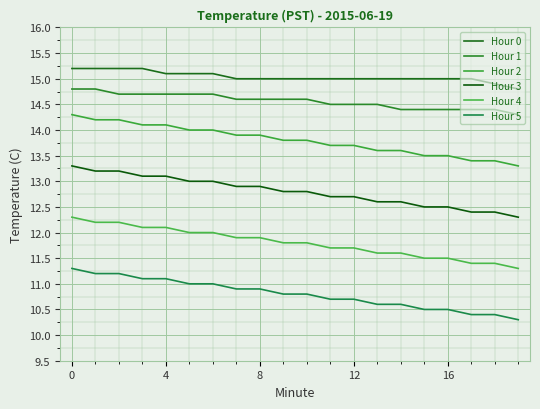

At how many categories does at least one series exceed 14?

20